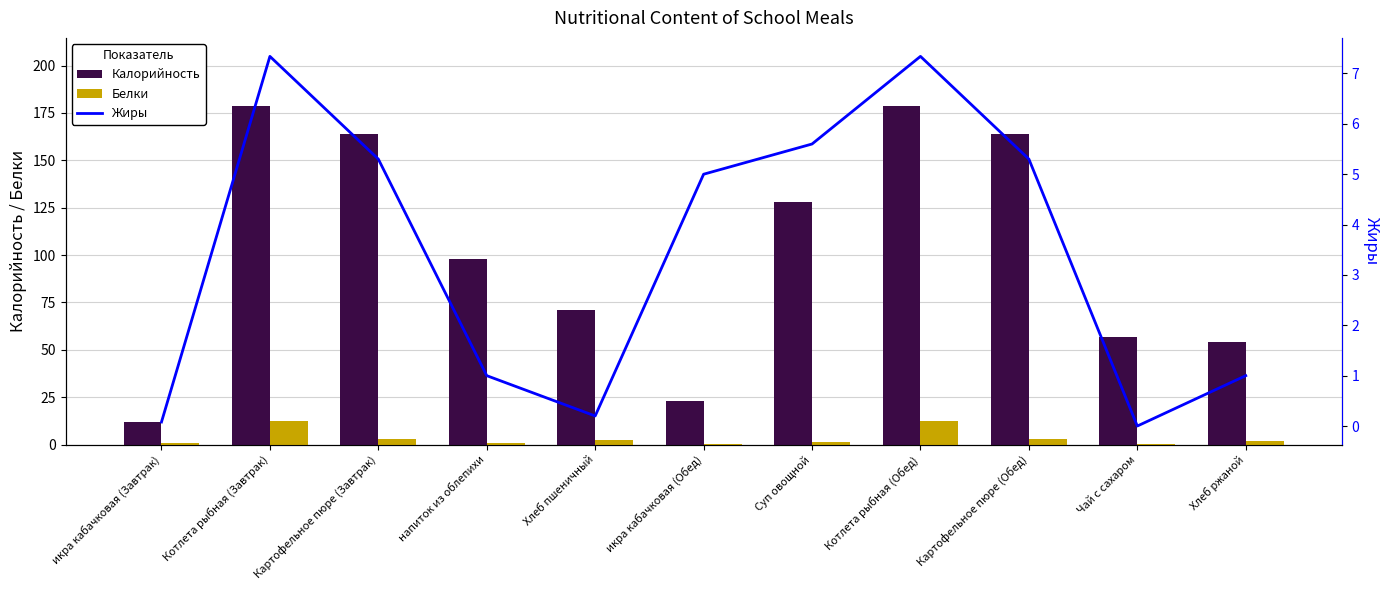

Reading right to left, list all the values displayed in this chart.

Калорийность: Хлеб ржаной=54.0	Чай с сахаром=56.9	Картофельное пюре (Обед)=164.0	Котлета рыбная (Обед)=178.8	Суп овощной=128.0	икра кабачковая (Обед)=23.0	Хлеб пшеничный=71.0	напиток из облепихи=98.0	Картофельное пюре (Завтрак)=164.0	Котлета рыбная (Завтрак)=178.8	икра кабачковая (Завтрак)=11.7
Белки: Хлеб ржаной=1.6	Чай с сахаром=0.2	Картофельное пюре (Обед)=3.0	Котлета рыбная (Обед)=12.2	Суп овощной=1.4	икра кабачковая (Обед)=0.1	Хлеб пшеничный=2.3	напиток из облепихи=1.0	Картофельное пюре (Завтрак)=3.0	Котлета рыбная (Завтрак)=12.2	икра кабачковая (Завтрак)=0.6
Жиры: Хлеб ржаной=1.0	Чай с сахаром=0.0	Картофельное пюре (Обед)=5.3	Котлета рыбная (Обед)=7.3	Суп овощной=5.6	икра кабачковая (Обед)=5.0	Хлеб пшеничный=0.2	напиток из облепихи=1.0	Картофельное пюре (Завтрак)=5.3	Котлета рыбная (Завтрак)=7.3	икра кабачковая (Завтрак)=0.1